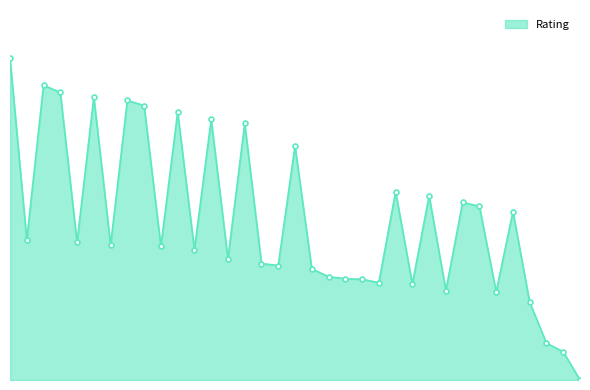

Is this an area chart (filled region under the line)?

Yes